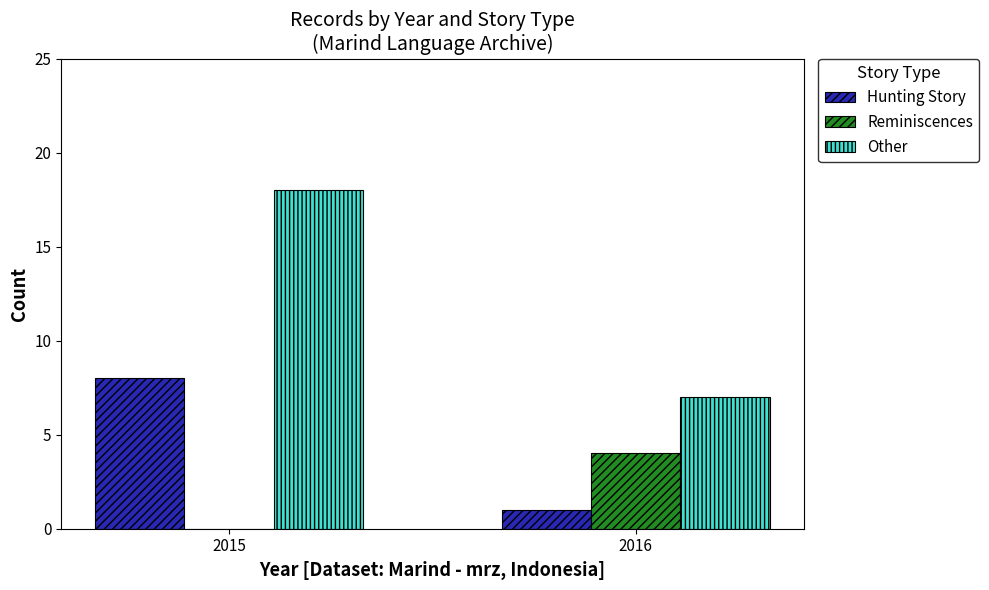

What is the maximum value shown in the chart?

18